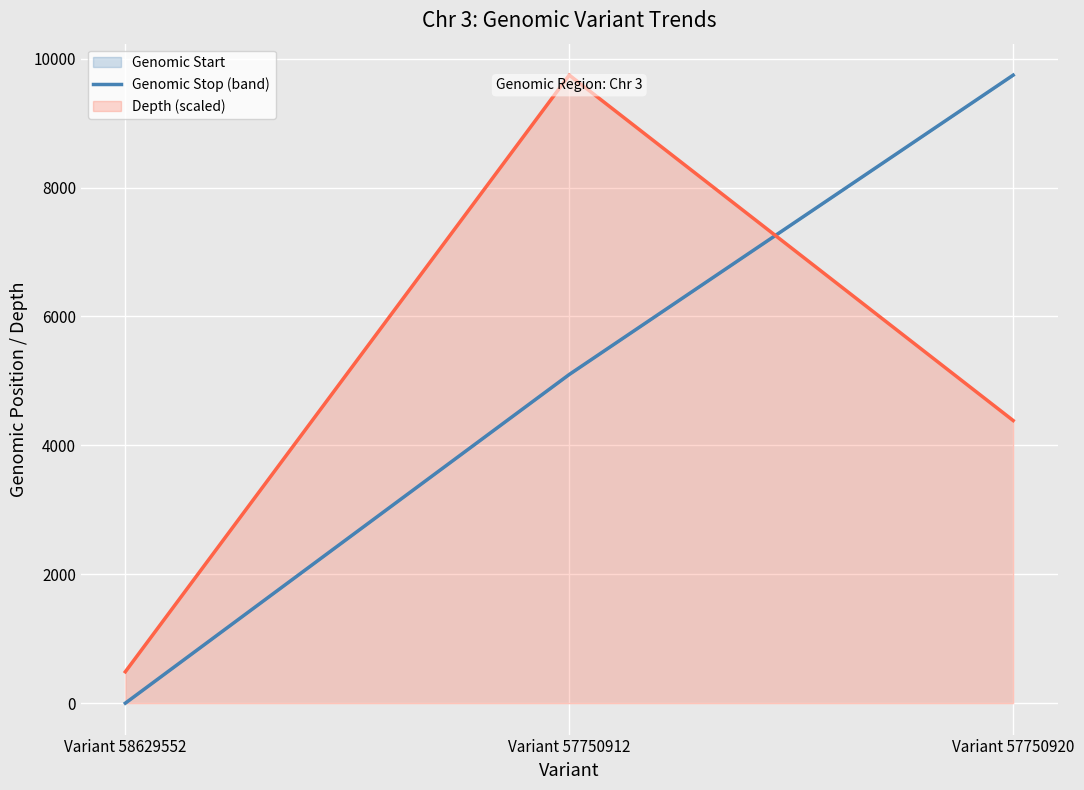

What is the total value across all series at Variant 58629552?

487.3